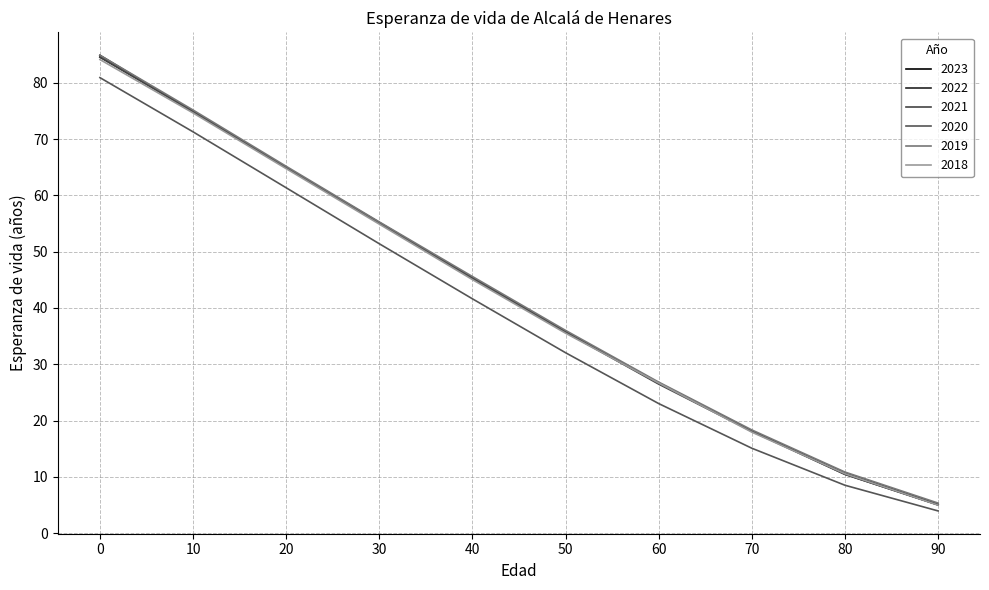

Does the chart display data point markers on the line(s)?

No